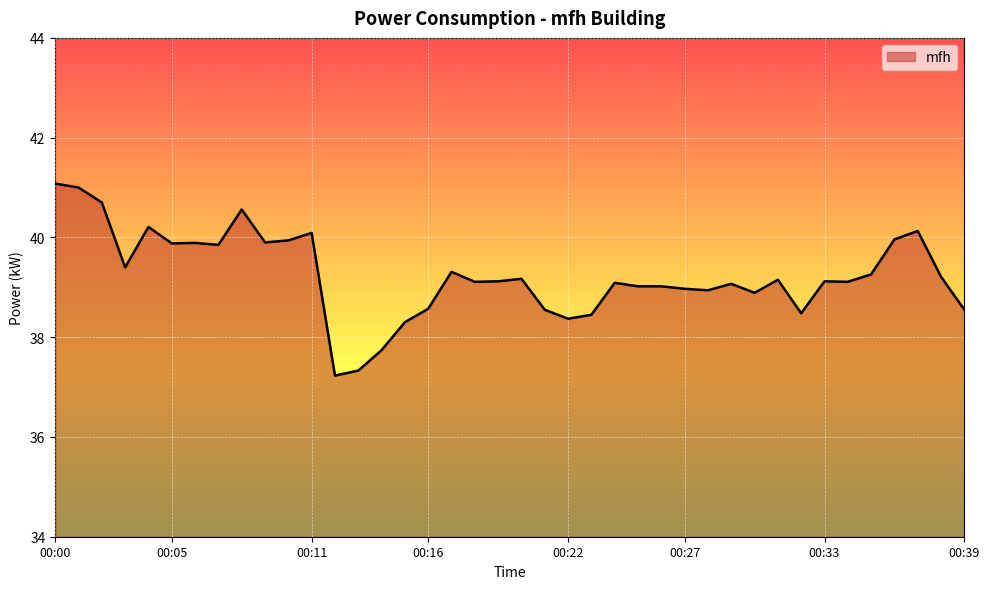

What is the maximum value shown in the chart?

41.1